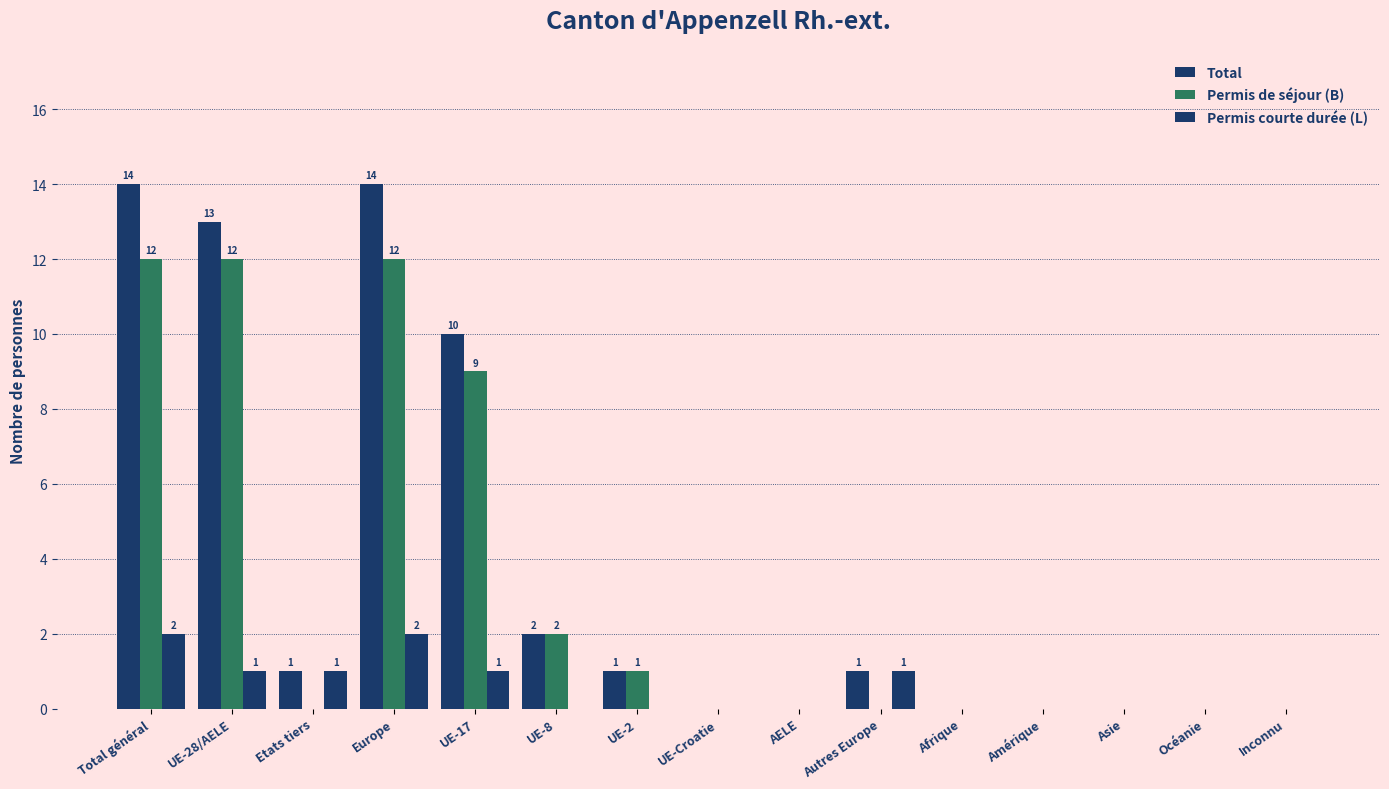

At which category is the sum across all series the highest?

Total général